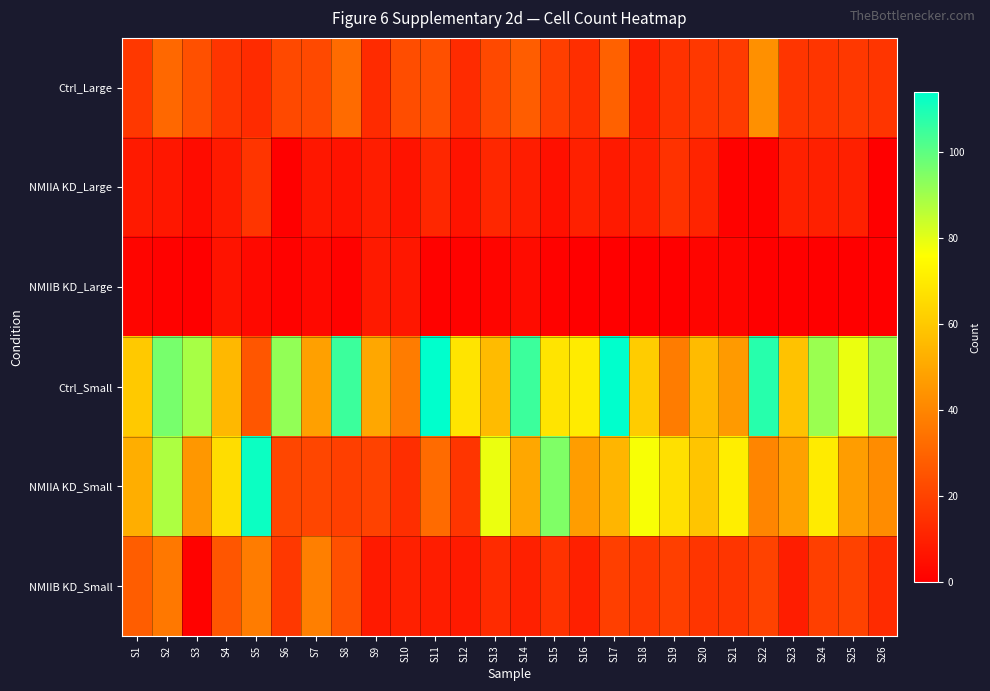

How many categories are shown in the chart?

26